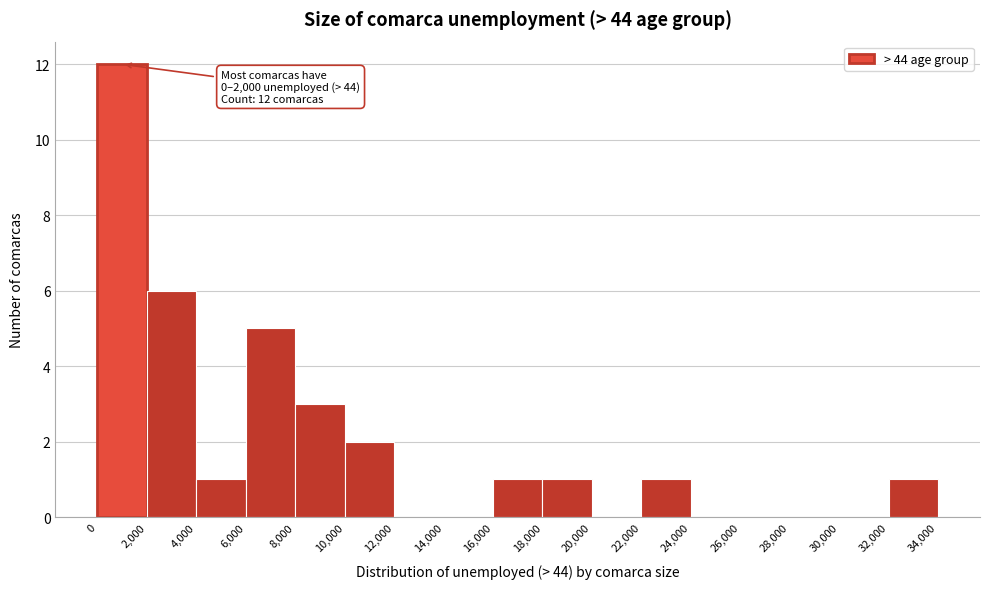

Which range on the x-axis has the tallest bar?

0 to 2,000